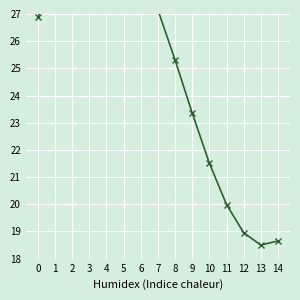

Reading left to right, extract all data points from this chart.

26.9	28.2	29.3	30.0	30.2	29.7	28.7	27.1	25.3	23.4	21.5	20.0	19.0	18.5	18.7